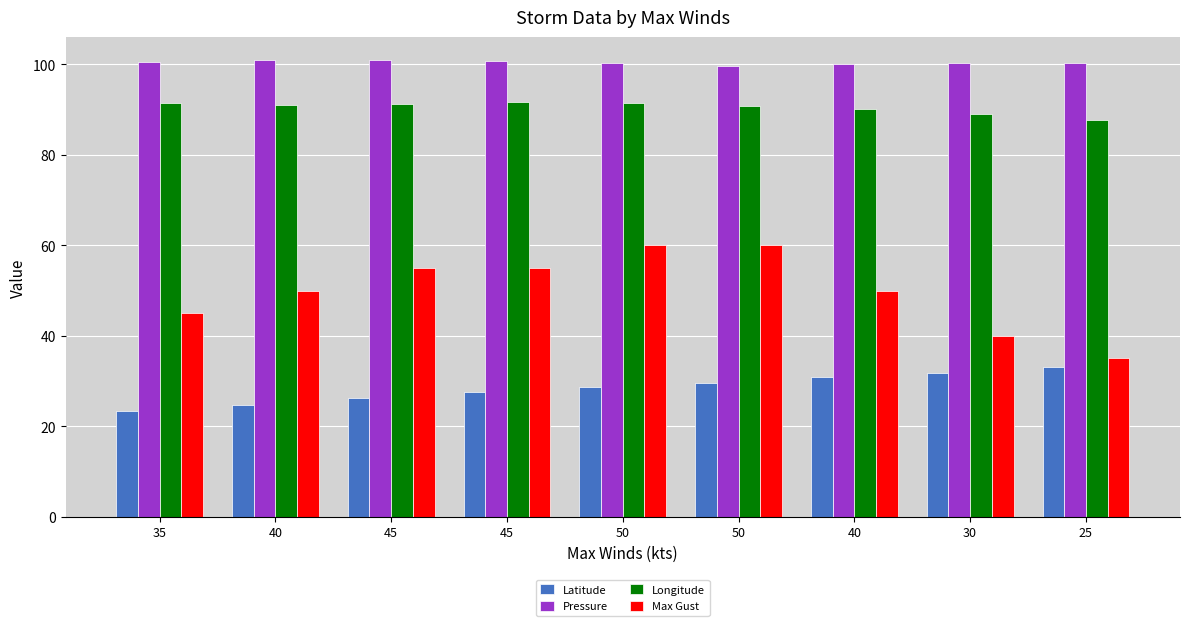

Is it true that Pressure equals 31.6 at 30?

False